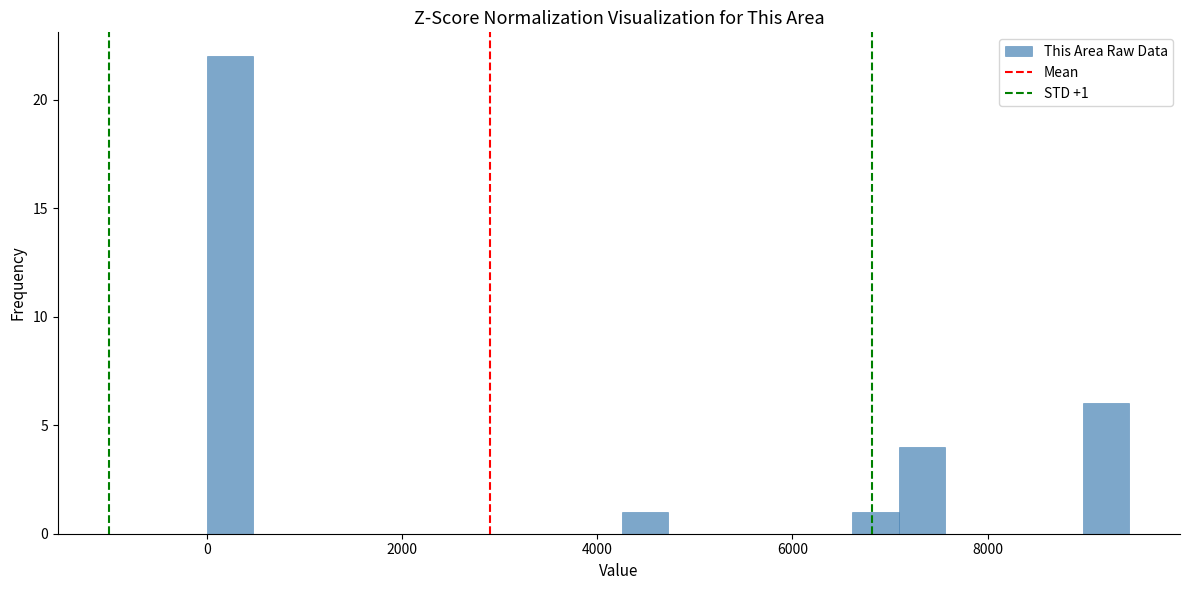

Read against the x-axis, roughly where is the centre of the tallest bar?

200